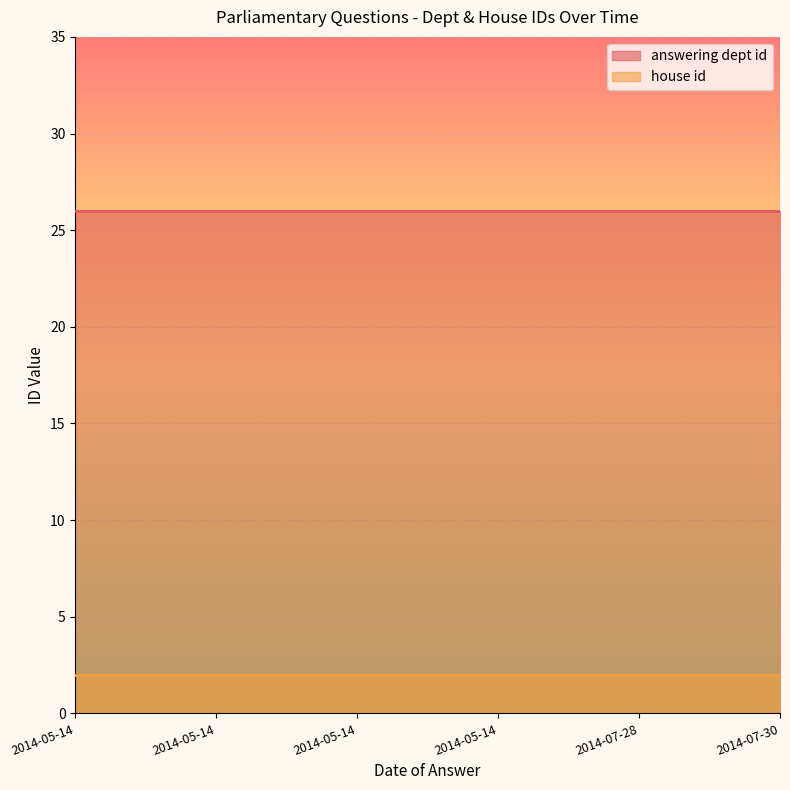

At 2014-07-30, list the series in order from smallest to largest.

house id, answering dept id